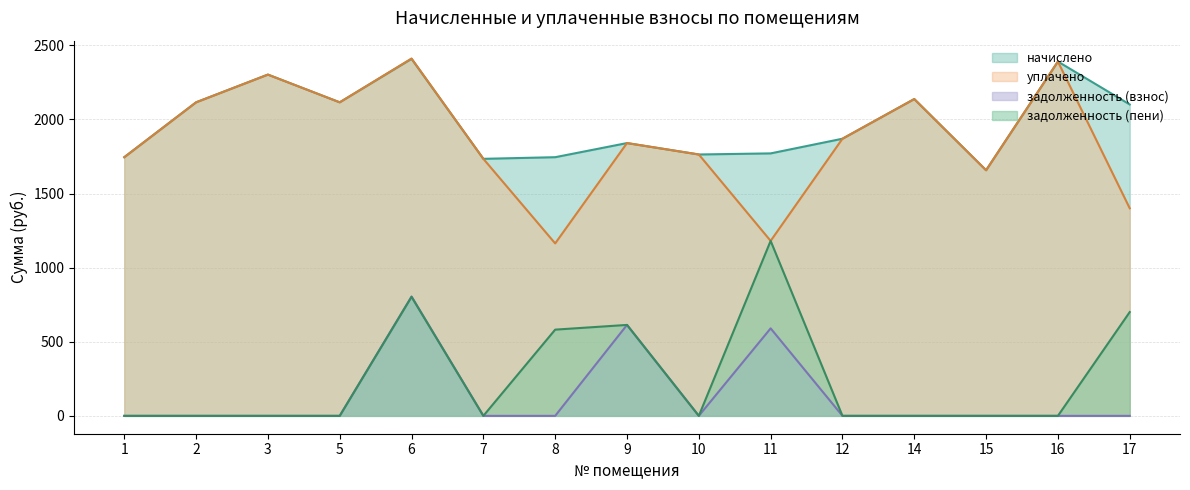

What is the lowest value of the уплачено series?

1163.3